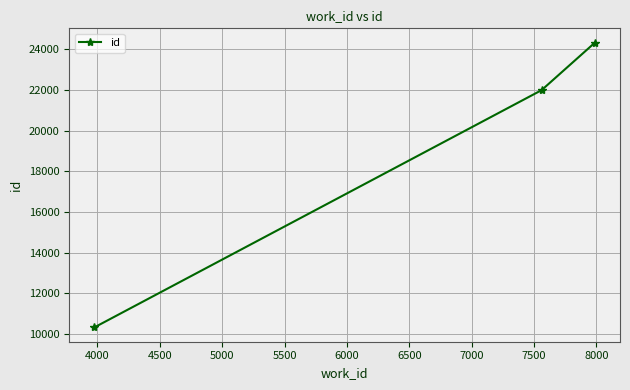

How many series are shown in this chart?

1